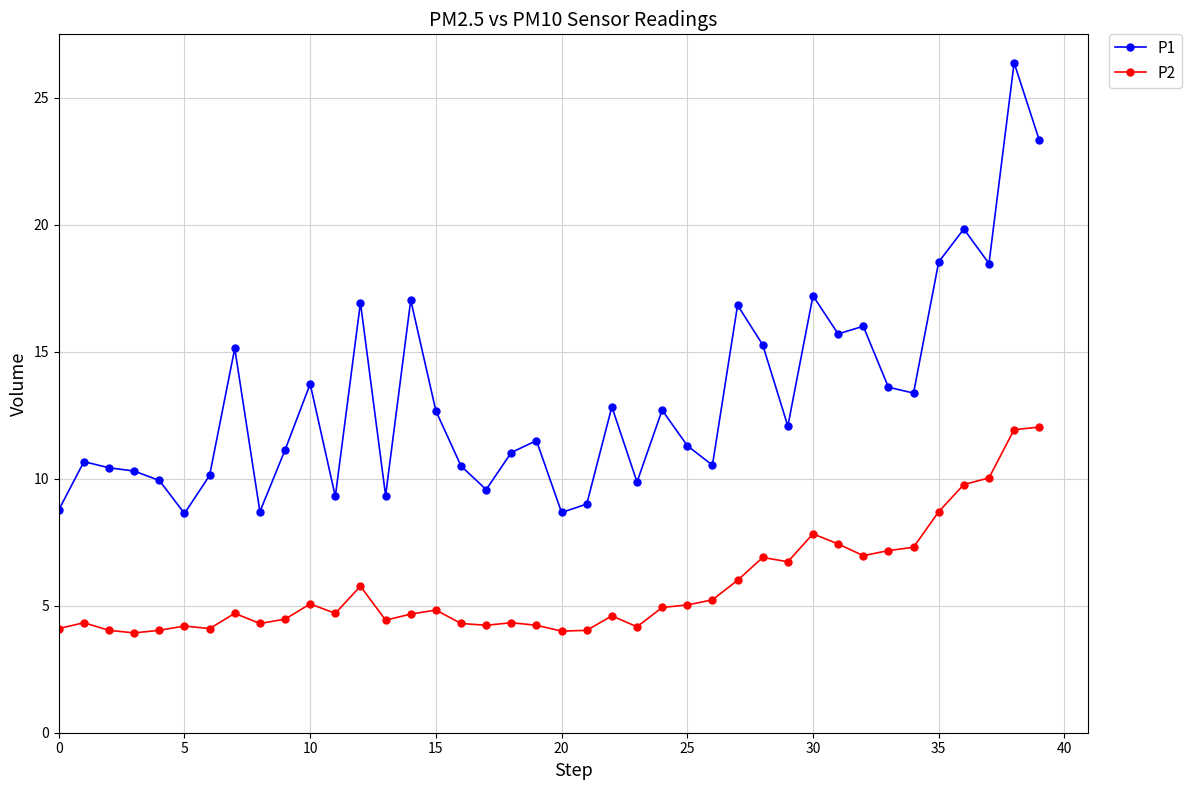

What is the value of the P1 point at the 33rd from the left?

16.0